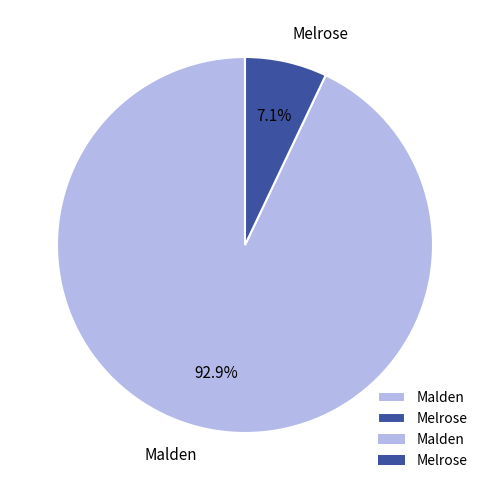

Approximately how many times larger is the value at Melrose compared to Malden?

0.1